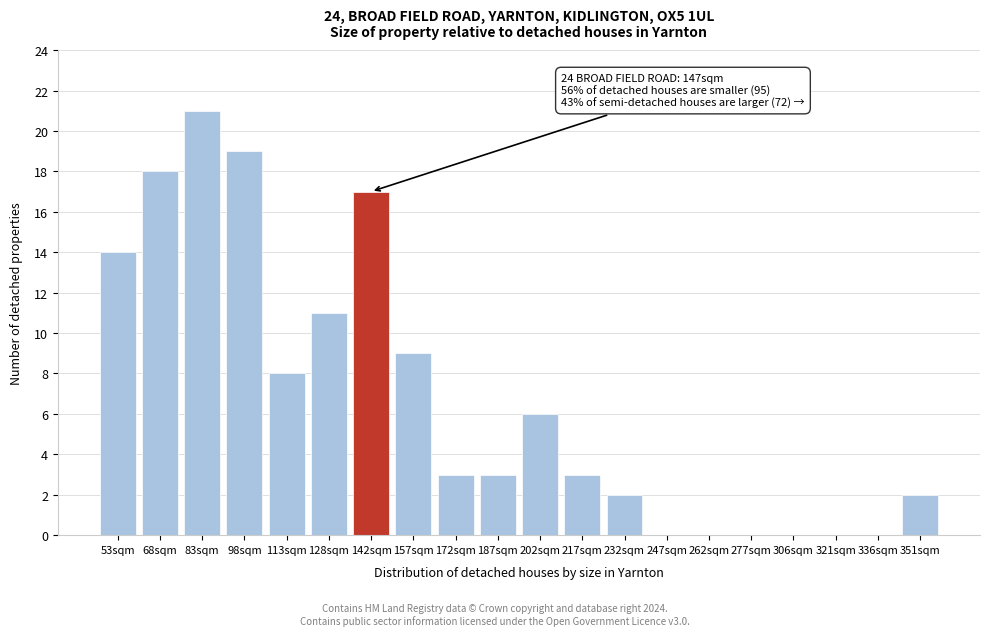

Reading right to left, extract all data points from this chart.

351sqm=2	336sqm=0	321sqm=0	306sqm=0	277sqm=0	262sqm=0	247sqm=0	232sqm=2	217sqm=3	202sqm=6	187sqm=3	172sqm=3	157sqm=9	142sqm=17	128sqm=11	113sqm=8	98sqm=19	83sqm=21	68sqm=18	53sqm=14